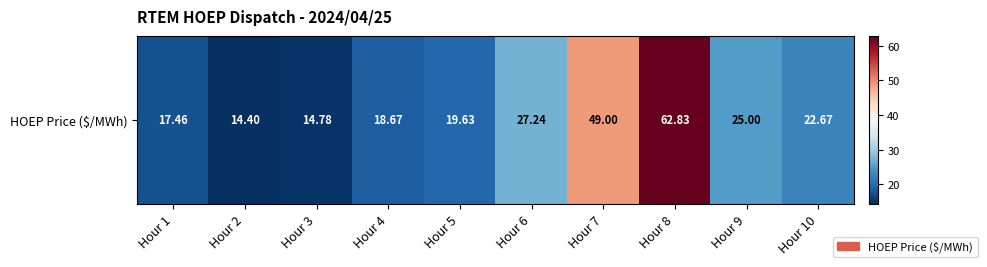

What is the difference between the maximum and second lowest values?

48.0